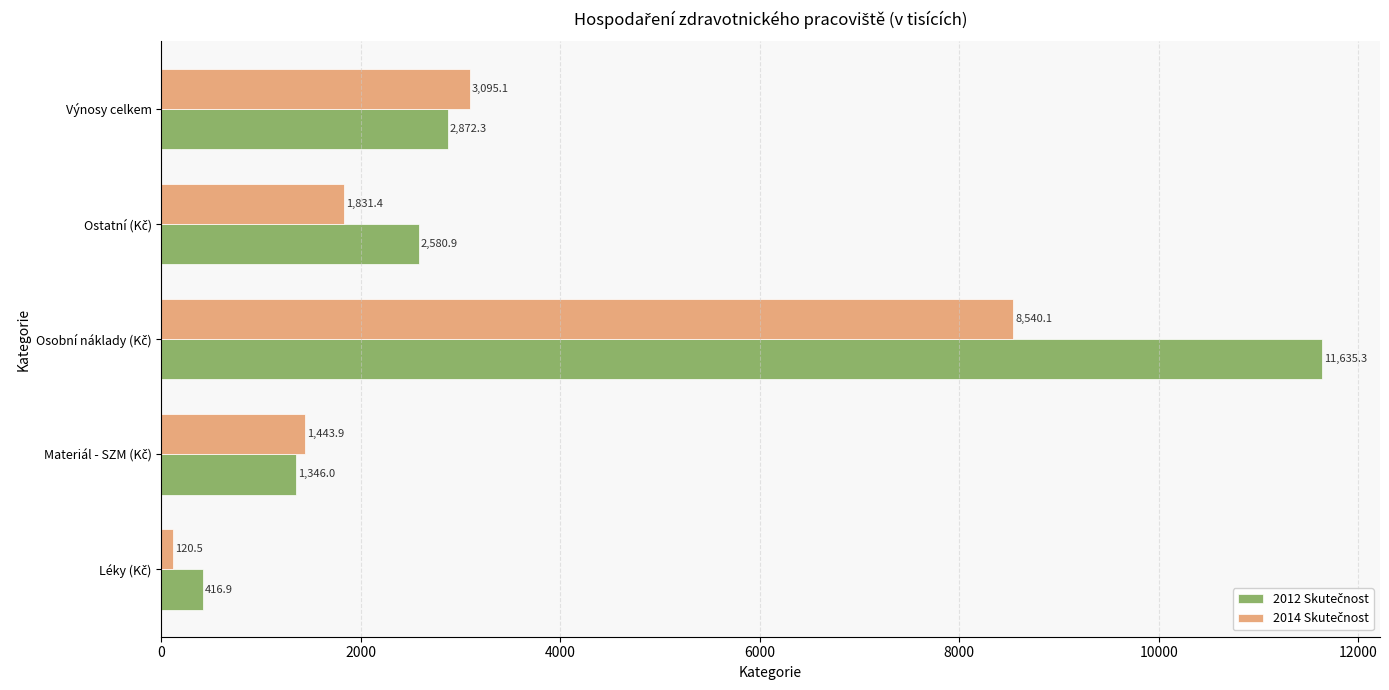

What is the total value across all series at Výnosy celkem?

5967.4